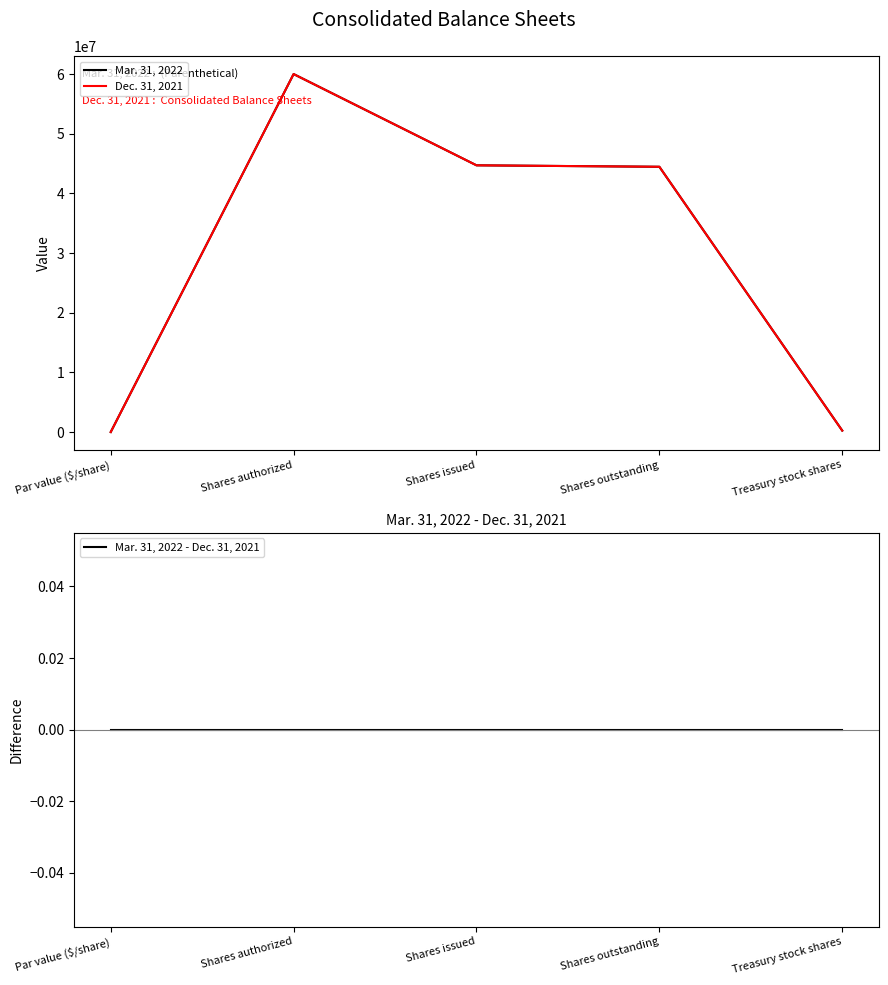

Rank the series at Shares authorized from highest to lowest value.

Mar. 31, 2022, Dec. 31, 2021, Mar. 31, 2022 - Dec. 31, 2021